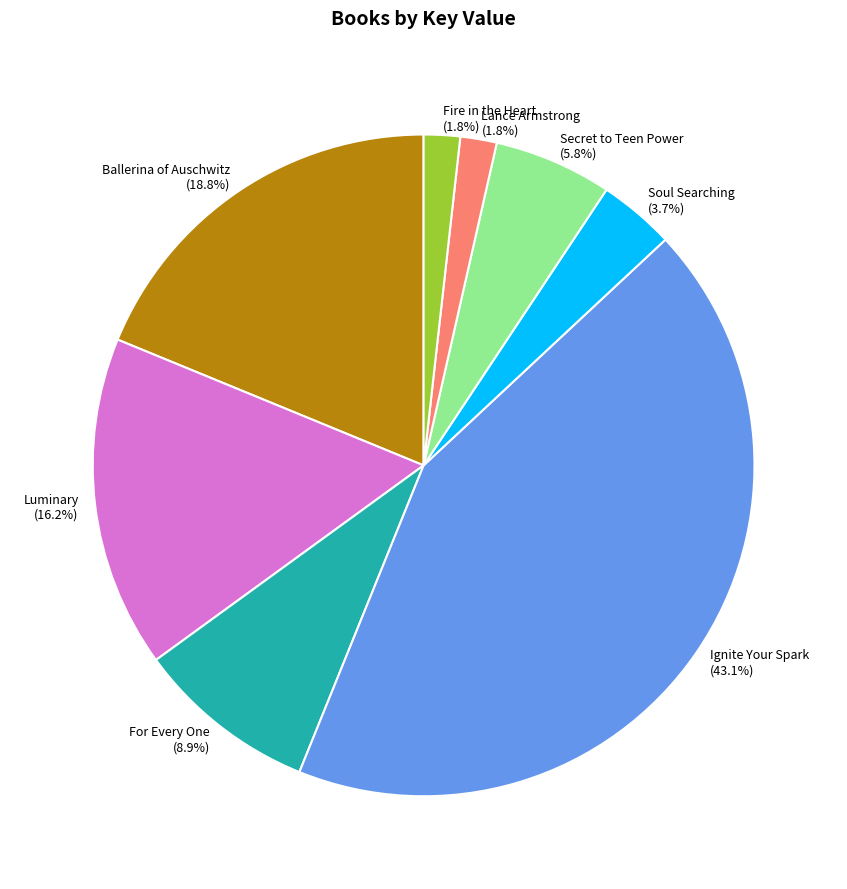

Which category has the biggest portion of the pie?

Ignite Your Spark